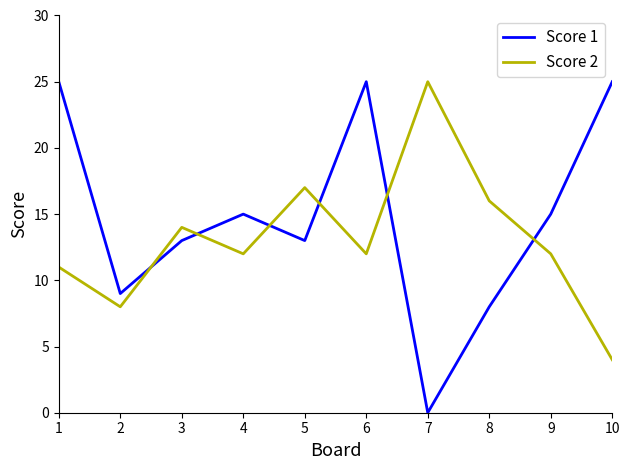

What is the approximate value of Score 1 at 9?

15